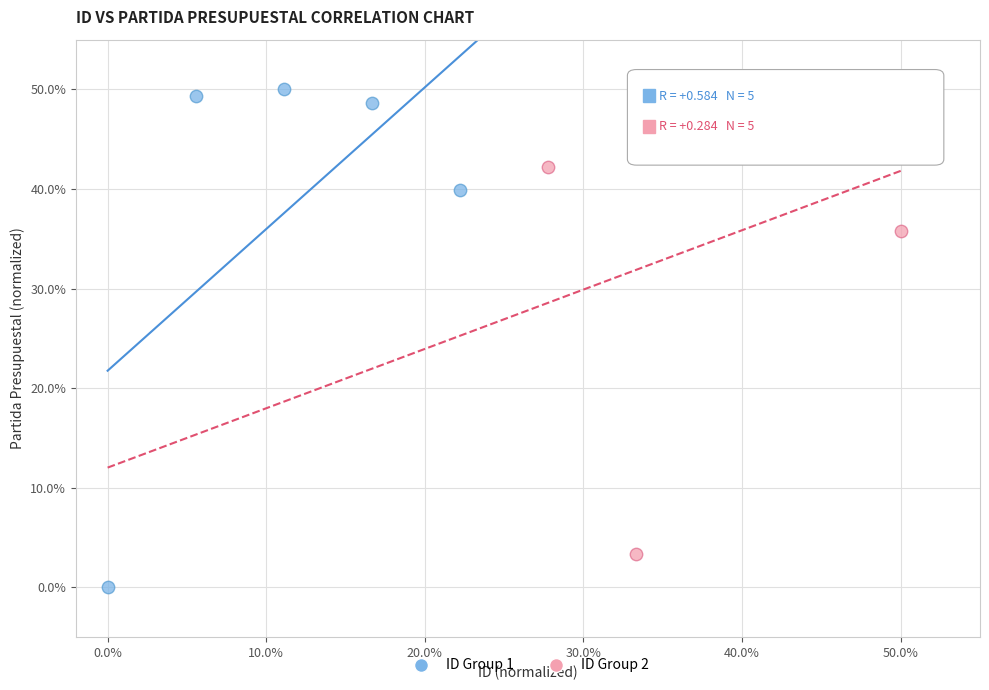

Which series has the widest spread of Y values?

ID Group 1